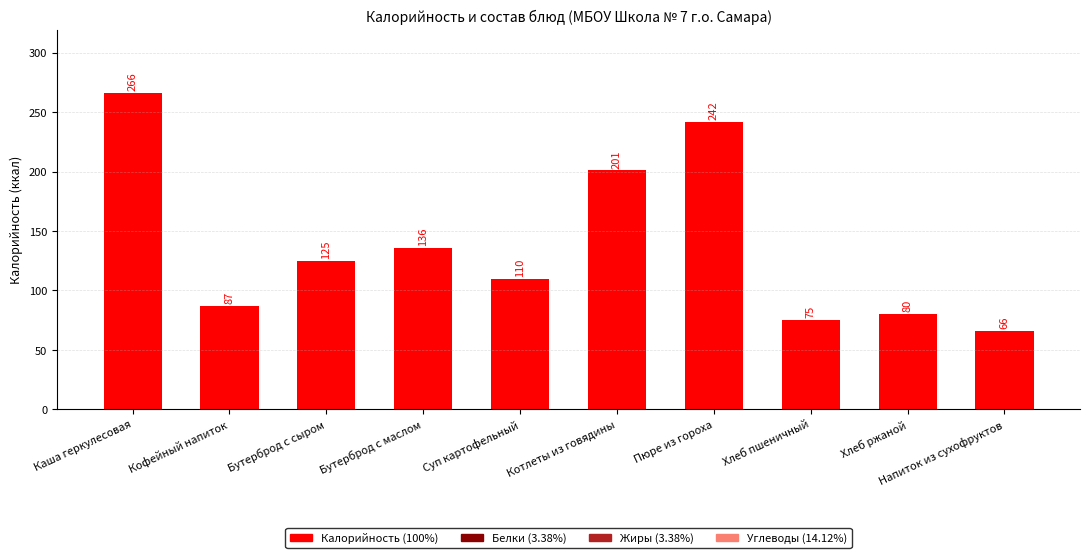

Which category has the highest value across all series?

Каша геркулесовая